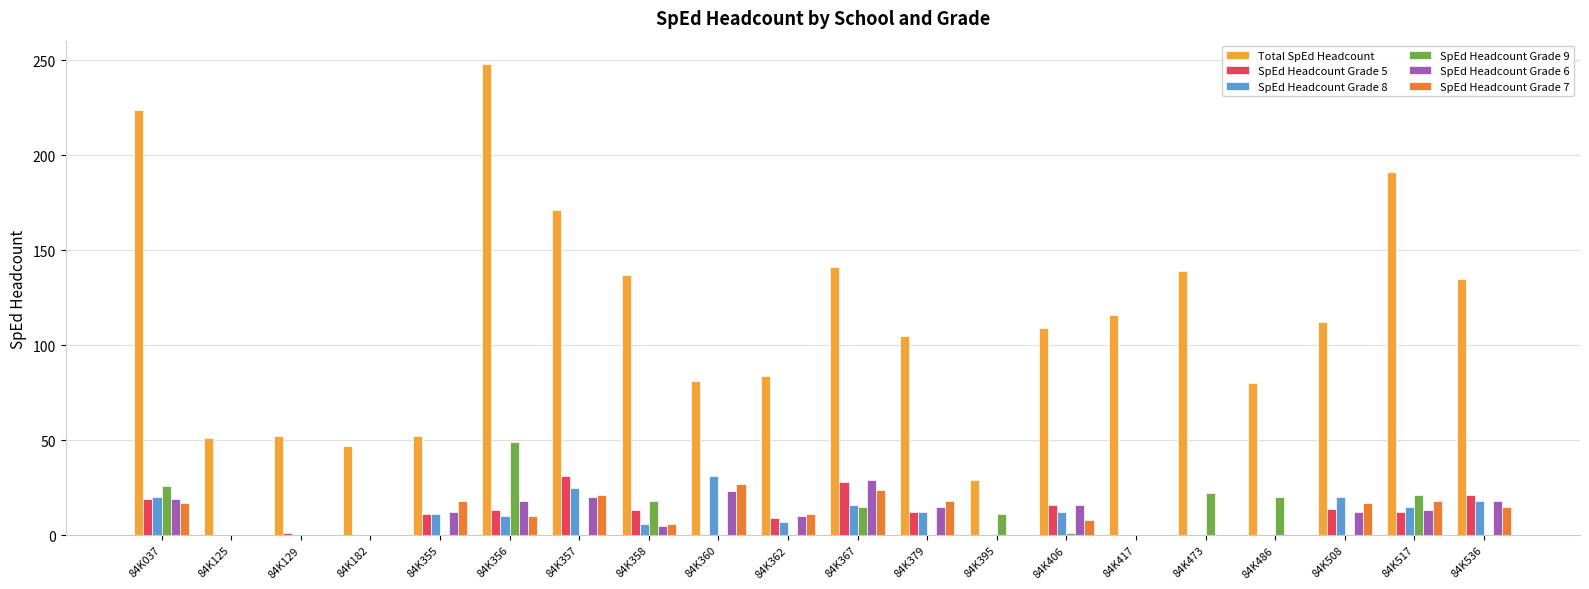

What are all the series names shown in the legend?

Total SpEd Headcount, SpEd Headcount Grade 5, SpEd Headcount Grade 8, SpEd Headcount Grade 9, SpEd Headcount Grade 6, SpEd Headcount Grade 7